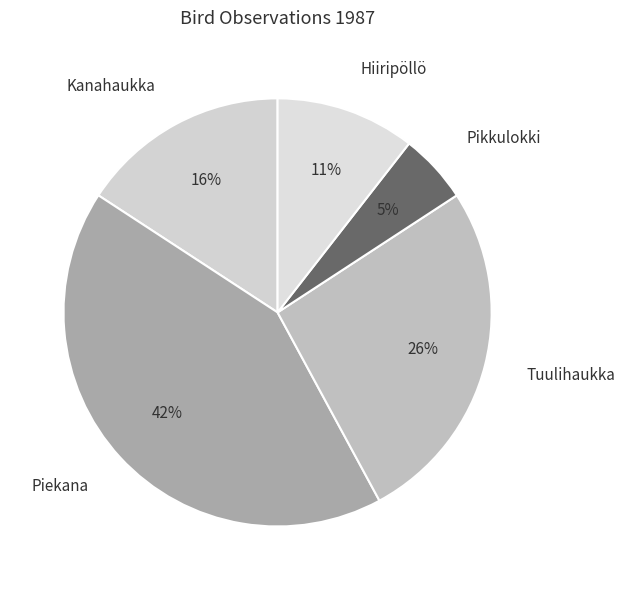

The Piekana slice represents 36% of the pie. True or false?

False